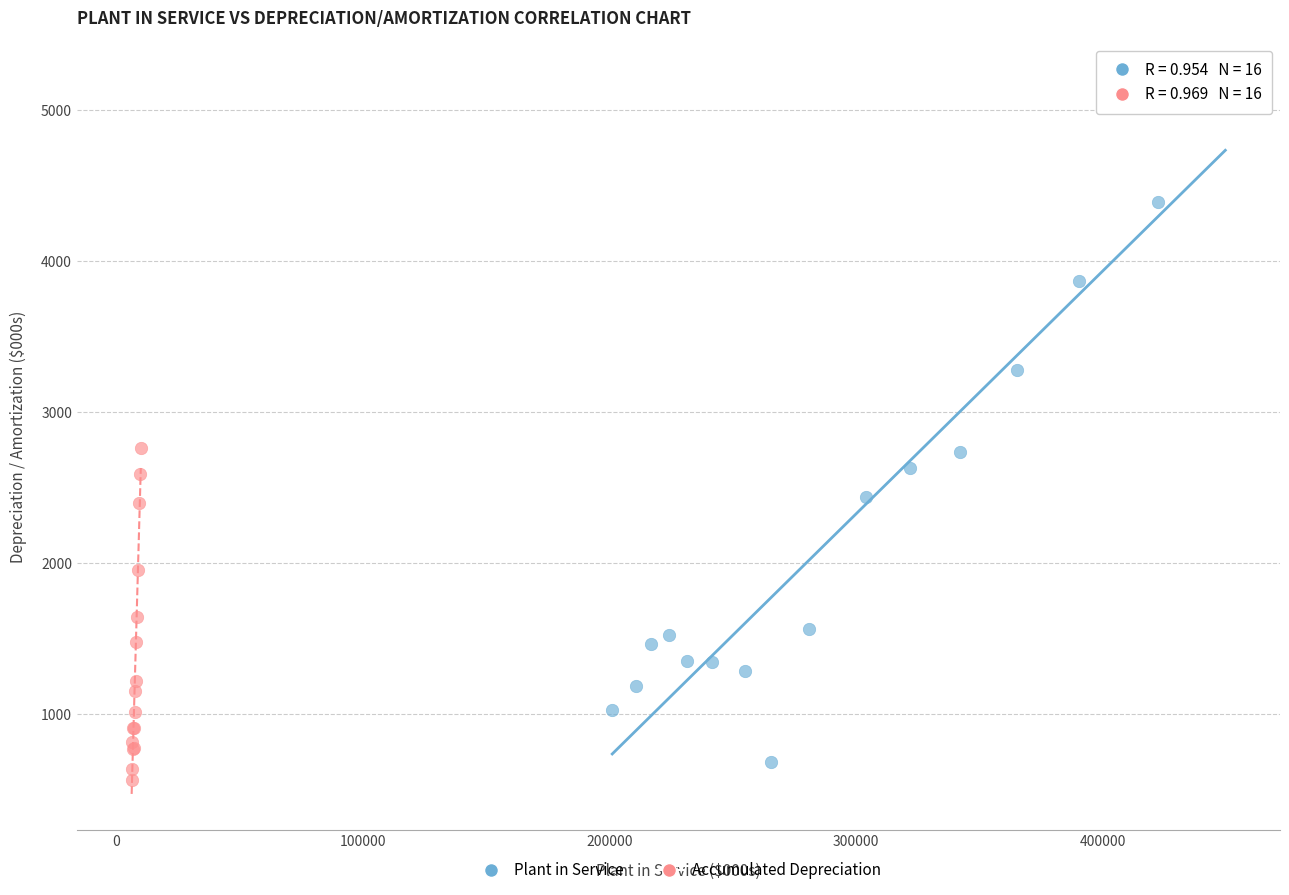

Which series has the largest Y range (max minus min)?

Plant in Service